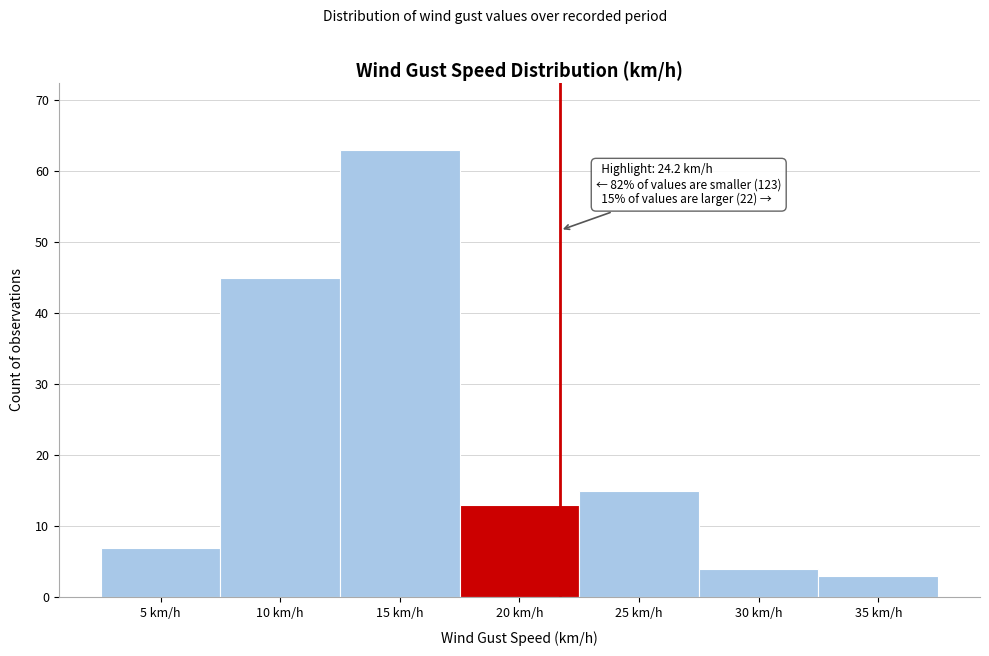

Reading right to left, what are all the values shown in this chart?

3	4	15	13	63	45	7